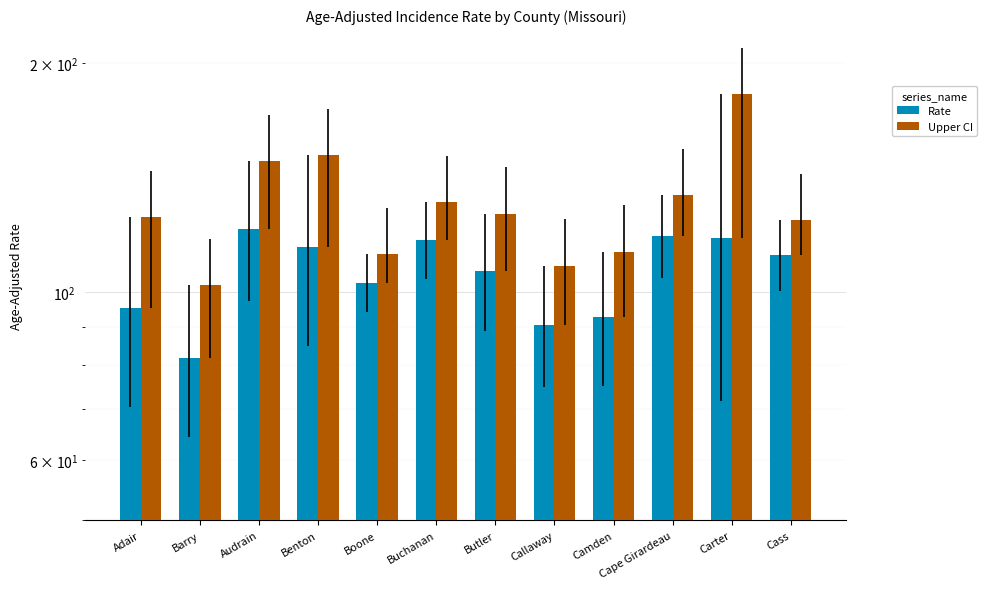

What is the difference between the Rate values at Adair and Buchanan?

21.7